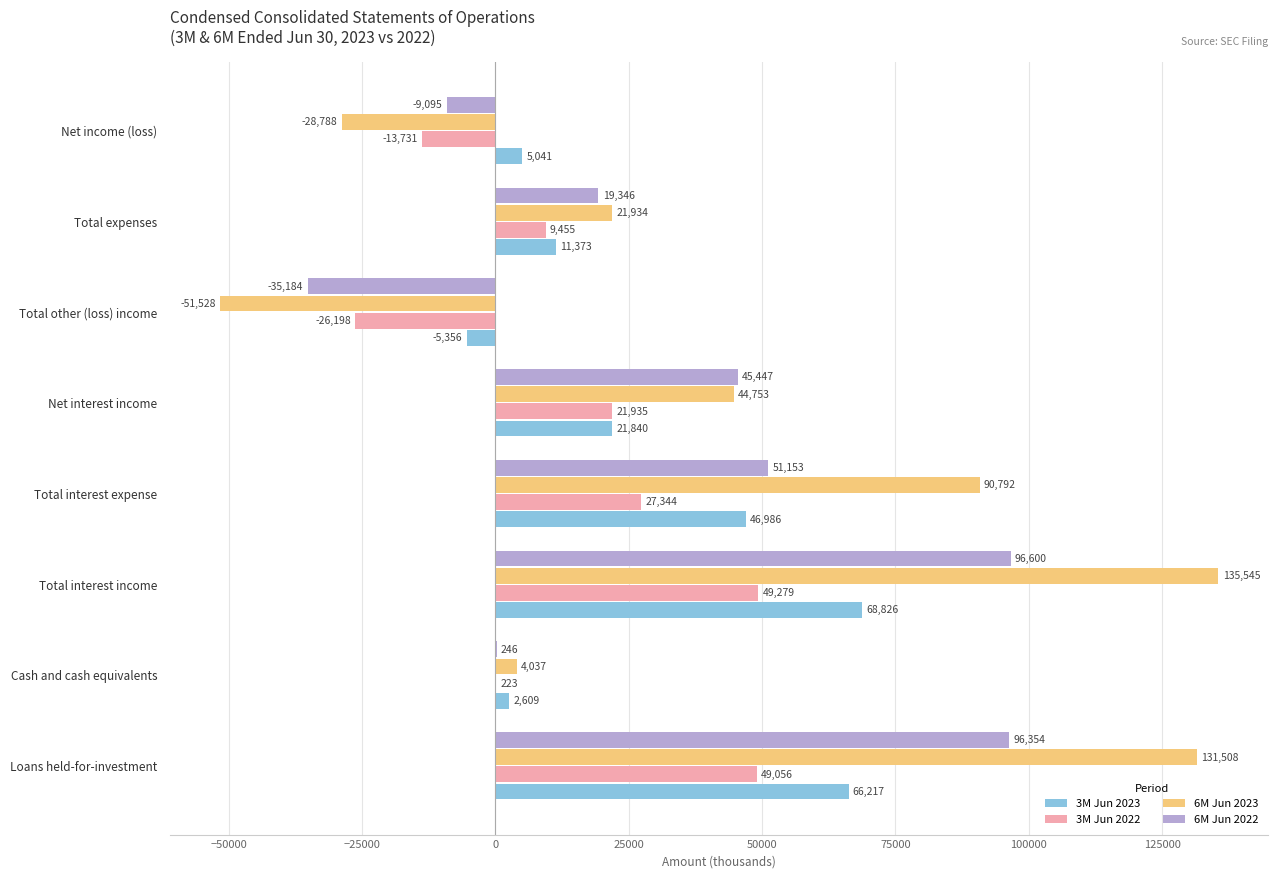

What is the total value across all series at Total interest income?

350250